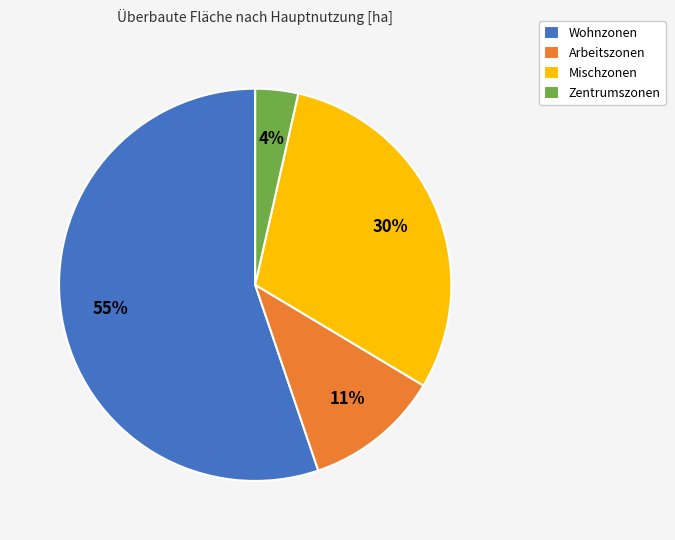

To the nearest percent, what is the combined percentage of Zentrumszonen and Wohnzonen?

59%